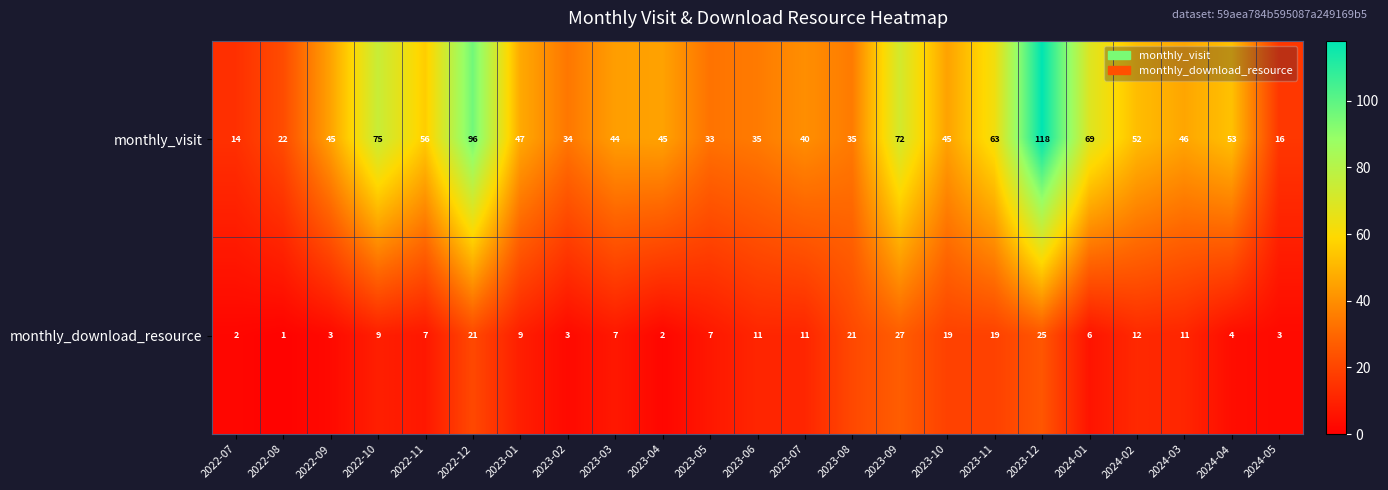

What is the difference between the highest and lowest values at 2022-12?

75